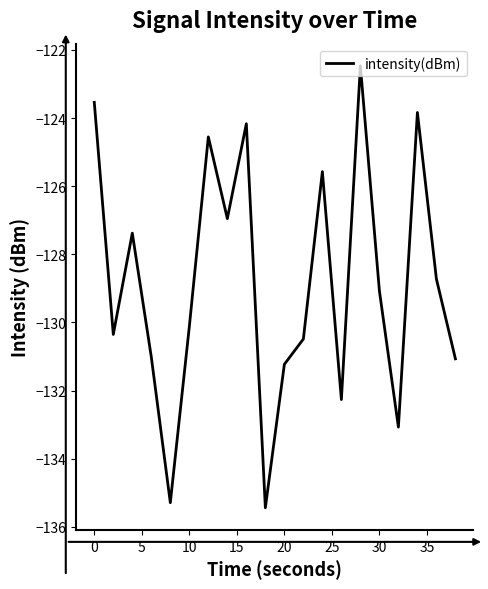

What is the maximum value shown in the chart?

-122.5